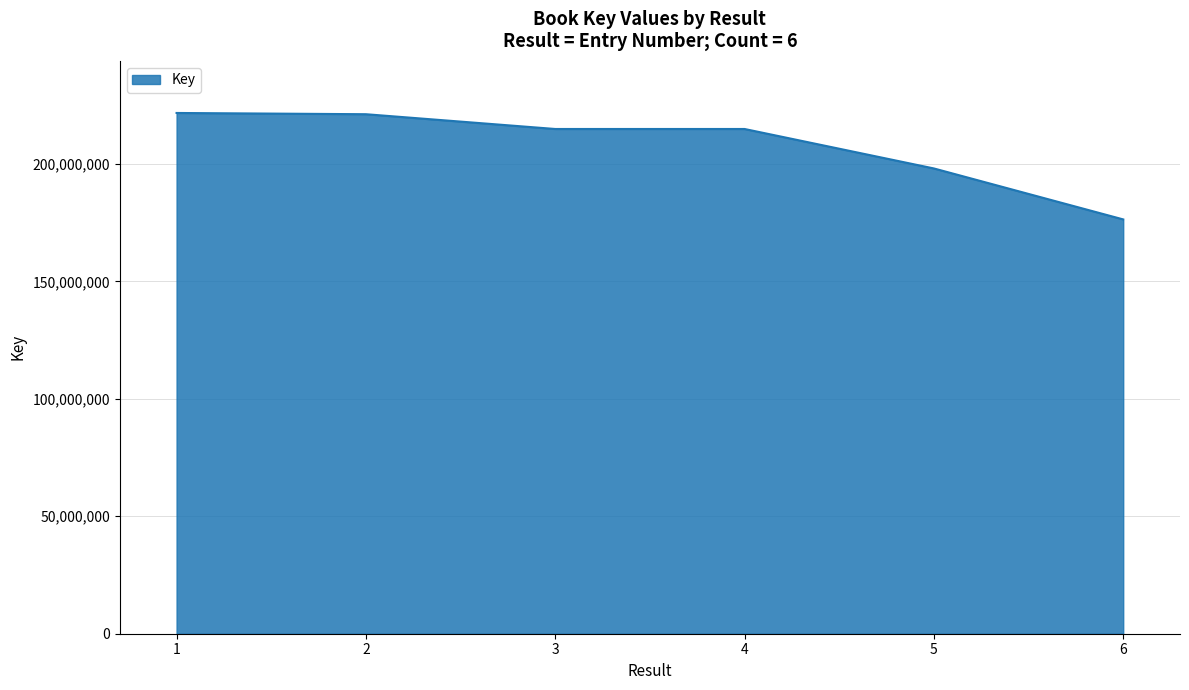

The chart shows a value of 214855796 at 3. True or false?

True